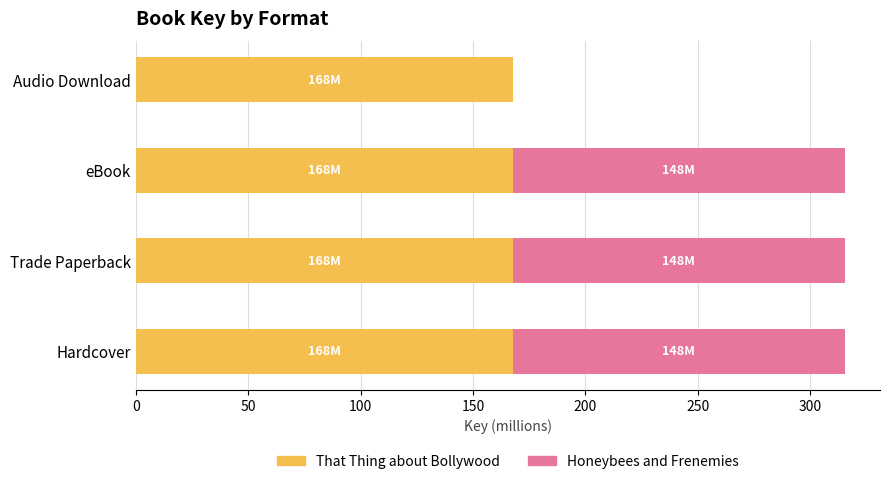

What is the approximate value of That Thing about Bollywood at Audio Download?

167.8